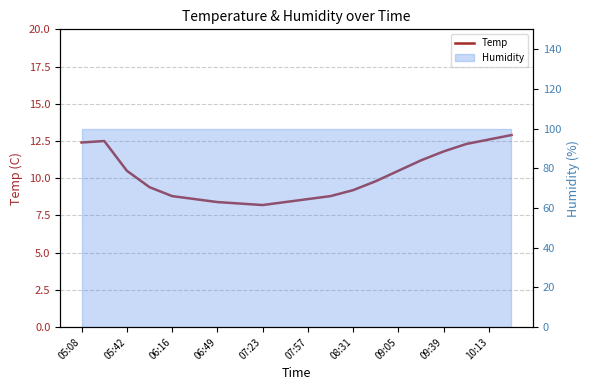

At which category does the chart reach its peak across all series?

19